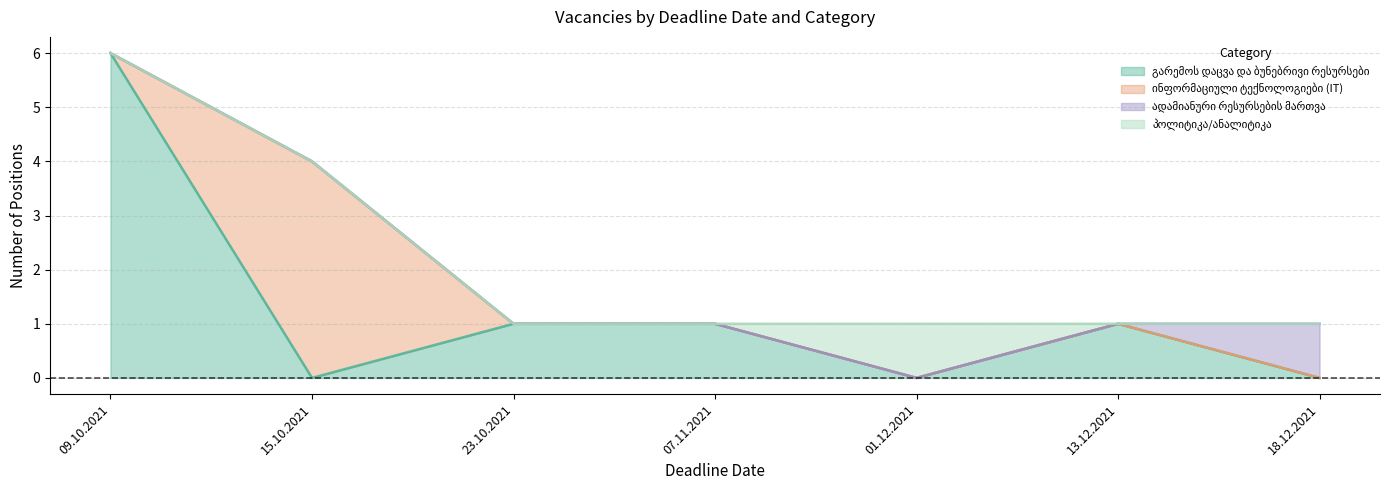

Count the number of categories in the chart.

7